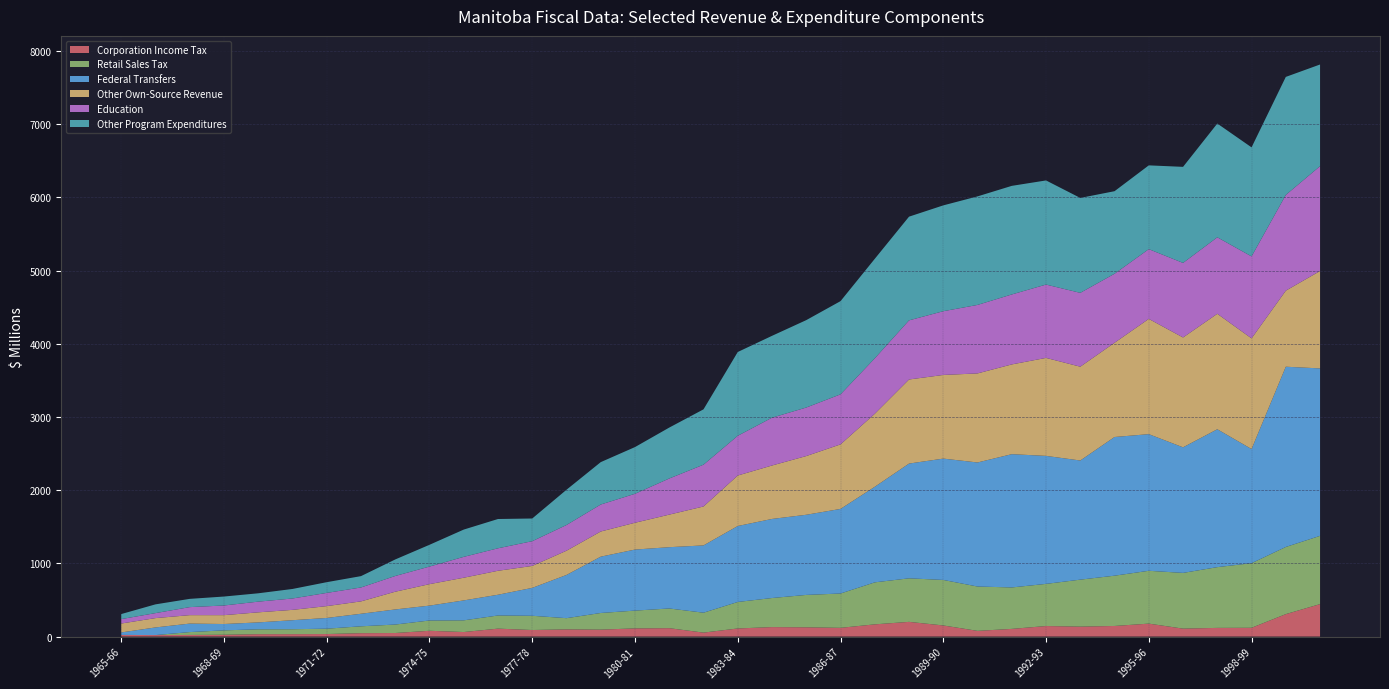

Reading right to left, transcribe all the data shown in this chart.

Corporation Income Tax: 443.7	306.8	120.2	118.7	108.7	177.0	145.0	136.0	144.0	105.0	78.0	152.0	201.0	167.0	119.4	126.5	129.6	110.9	54.2	114.9	111.7	95.1	98.3	89.6	108.5	62.1	79.2	48.9	46.6	34.7	33.3	32.7	24.8	22.3	20.5	22.8
Retail Sales Tax: 932.8	917.7	882.7	830.1	761.4	722.0	687.0	642.0	576.0	566.4	606.0	622.0	595.0	573.9	469.2	442.7	397.2	362.0	272.2	269.0	243.2	227.2	153.3	194.5	179.7	159.8	140.5	115.5	93.7	73.3	67.1	66.6	60.2	39.2	0.0	0.0
Federal Transfers: 2288.0	2463.0	1559.6	1884.1	1715.9	1867.0	1895.0	1628.0	1749.0	1821.0	1695.0	1658.0	1568.0	1305.9	1155.9	1095.2	1080.6	1037.9	919.4	837.5	834.0	769.8	590.7	381.3	283.4	272.4	203.3	206.2	171.5	146.5	123.4	94.3	86.5	115.9	104.4	33.7
Other Own-Source Revenue: 1330.8	1039.3	1512.3	1577.9	1501.1	1575.0	1288.0	1282.0	1339.0	1226.6	1217.0	1143.0	1149.0	997.7	881.9	802.5	730.3	690.2	532.1	445.1	366.6	343.7	331.1	299.8	327.6	309.9	293.5	242.3	169.2	161.8	141.3	137.6	121.1	115.4	127.5	121.8
Education: 1433.0	1308.0	1120.0	1045.0	1018.8	953.0	943.0	1009.0	1002.0	956.0	936.0	871.0	808.0	757.4	683.7	663.0	653.3	543.0	571.1	493.6	395.7	368.7	351.2	338.2	307.3	285.1	240.1	214.9	190.0	180.3	155.4	146.1	132.2	109.7	68.1	60.3
Other Program Expenditures: 1389.0	1613.0	1490.1	1554.6	1312.8	1145.0	1128.0	1297.0	1423.0	1483.9	1483.0	1446.2	1417.0	1359.9	1273.5	1194.3	1118.6	1144.6	756.3	695.8	638.3	579.3	481.8	310.0	400.0	372.8	297.6	225.9	155.0	146.7	130.2	114.1	122.2	112.8	119.7	69.0